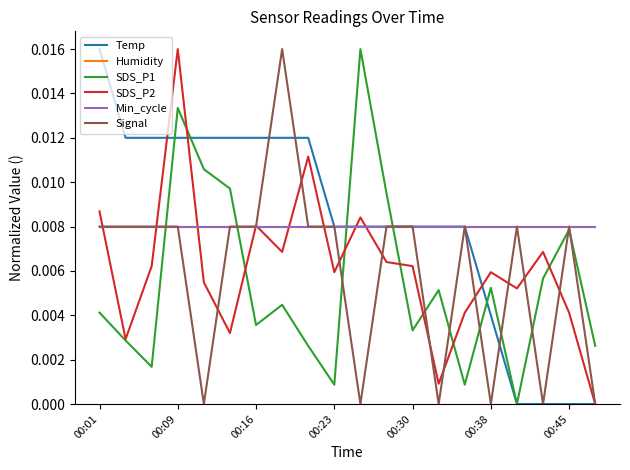

Is this an area chart (filled region under the line)?

No